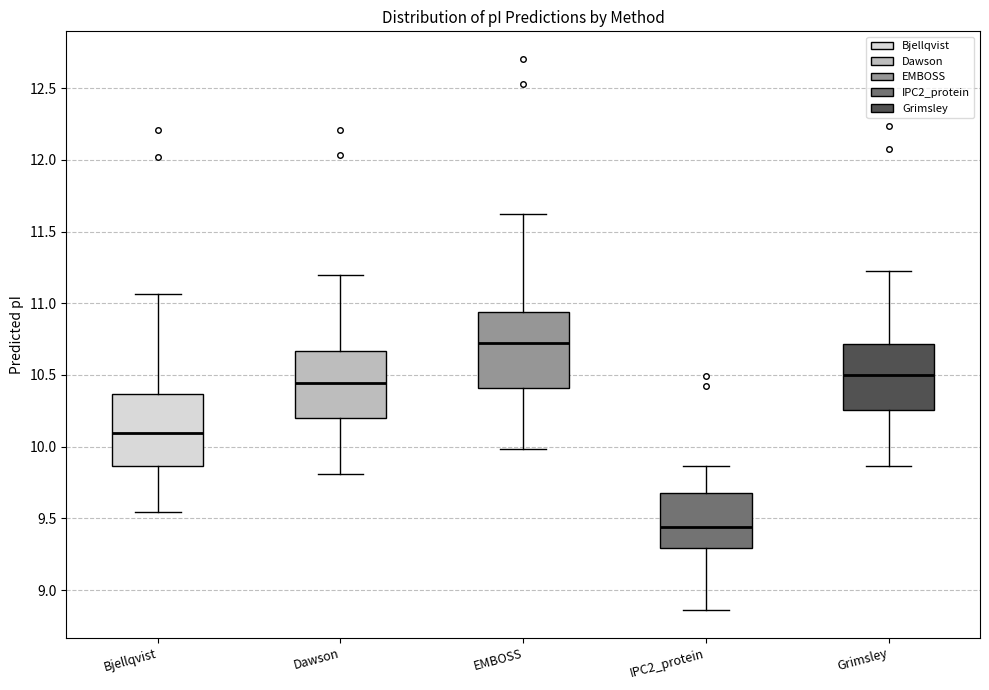

Reading left to right, read every box against the y-axis: the position of its median line, the range the box covers, and the ends of its whiskers. The values are not printed on the chart, so give them approximately, as read against the axis.

Bjellqvist: median 10.10, box 9.85 to 10.35, whiskers 9.55 to 11.05
Dawson: median 10.45, box 10.20 to 10.65, whiskers 9.80 to 11.20
EMBOSS: median 10.70, box 10.40 to 10.95, whiskers 10.00 to 11.60
IPC2_protein: median 9.45, box 9.30 to 9.70, whiskers 8.85 to 9.85
Grimsley: median 10.50, box 10.25 to 10.70, whiskers 9.85 to 11.25